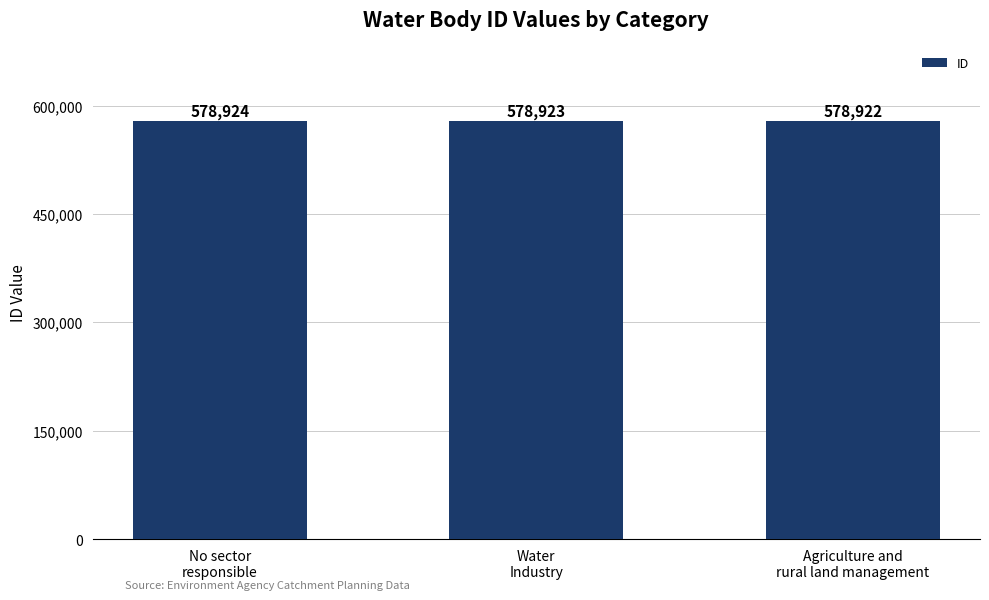

How many values are between 578922 and 578924?

3